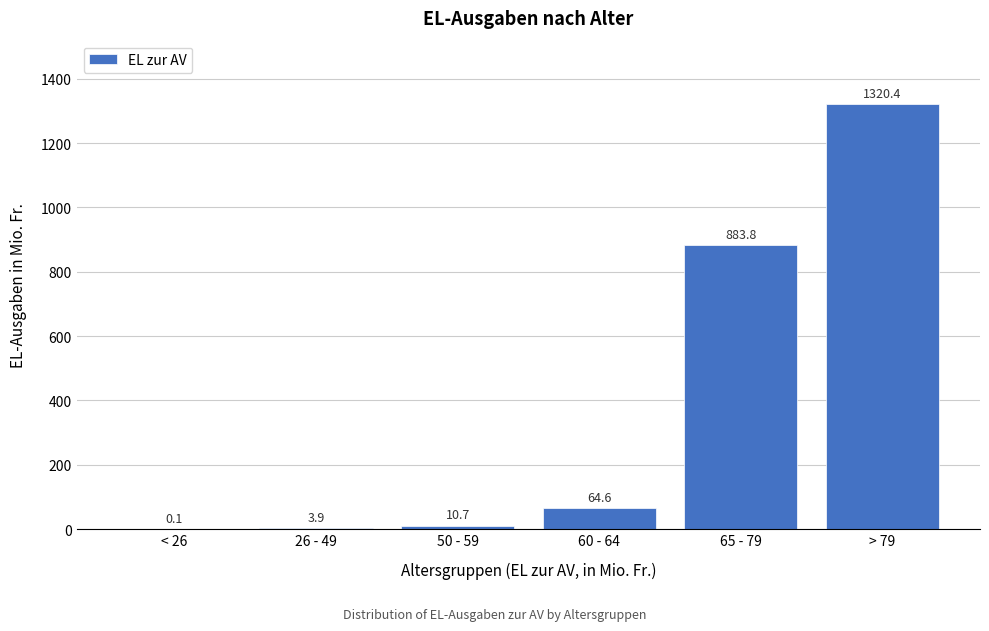

Reading left to right, what are all the values shown in this chart?

< 26=0.1	26 - 49=3.9	50 - 59=10.7	60 - 64=64.6	65 - 79=883.8	> 79=1320.4